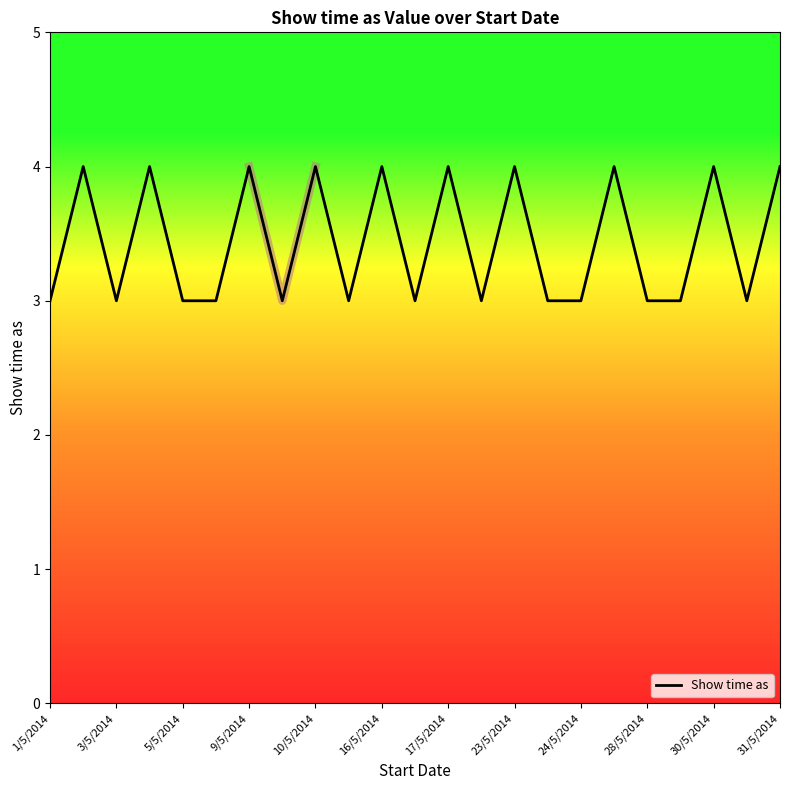

Count the values in the range 3 to 4.

23